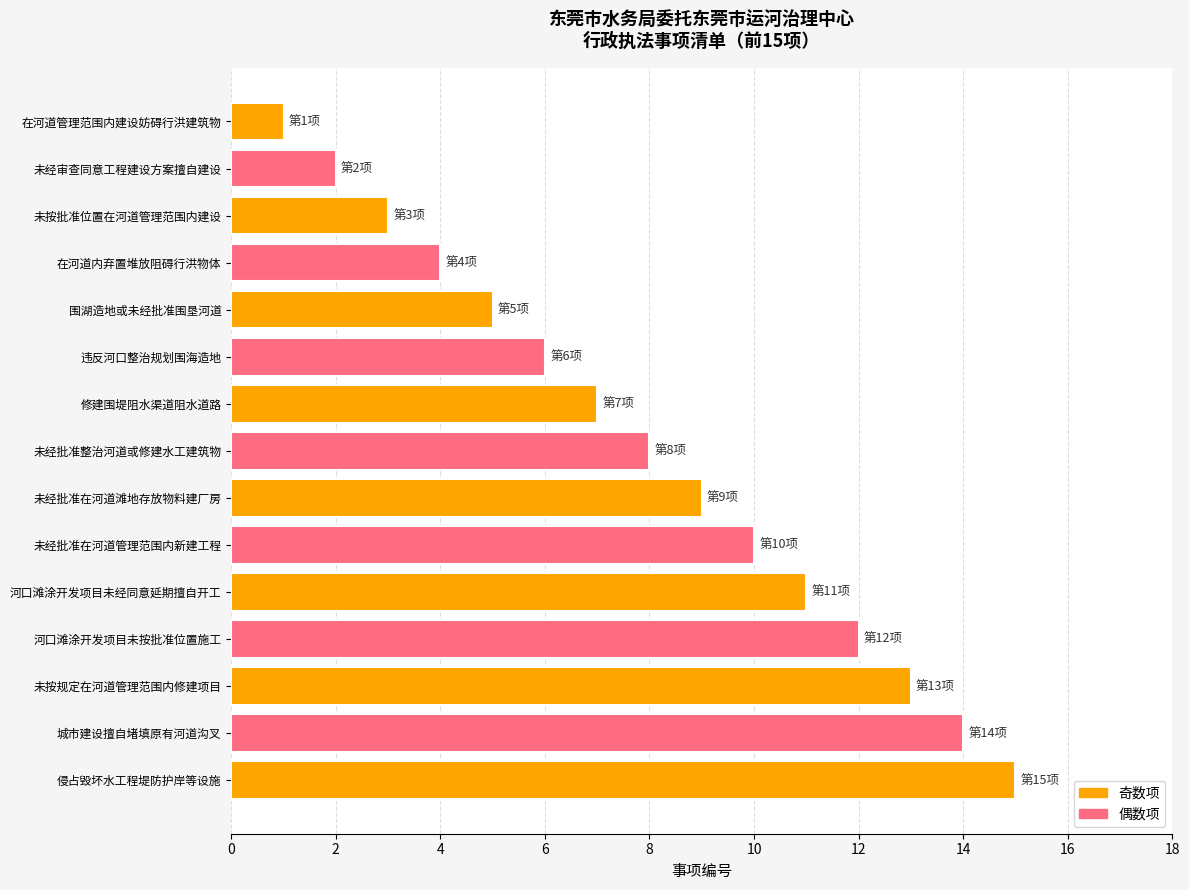

What is the difference between the second highest and second lowest values?

12